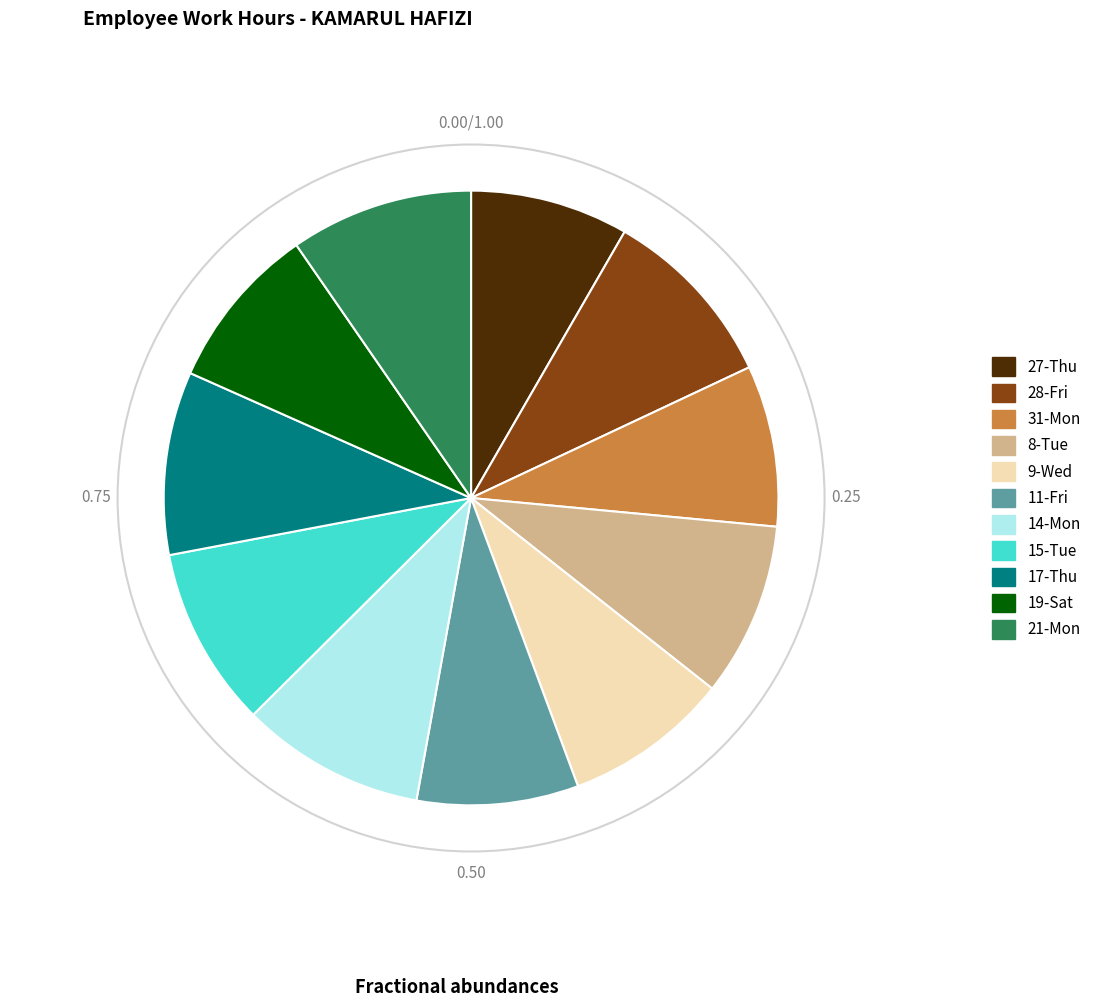

Do 8-Tue and 14-Mon together represent more than half of the pie?

No